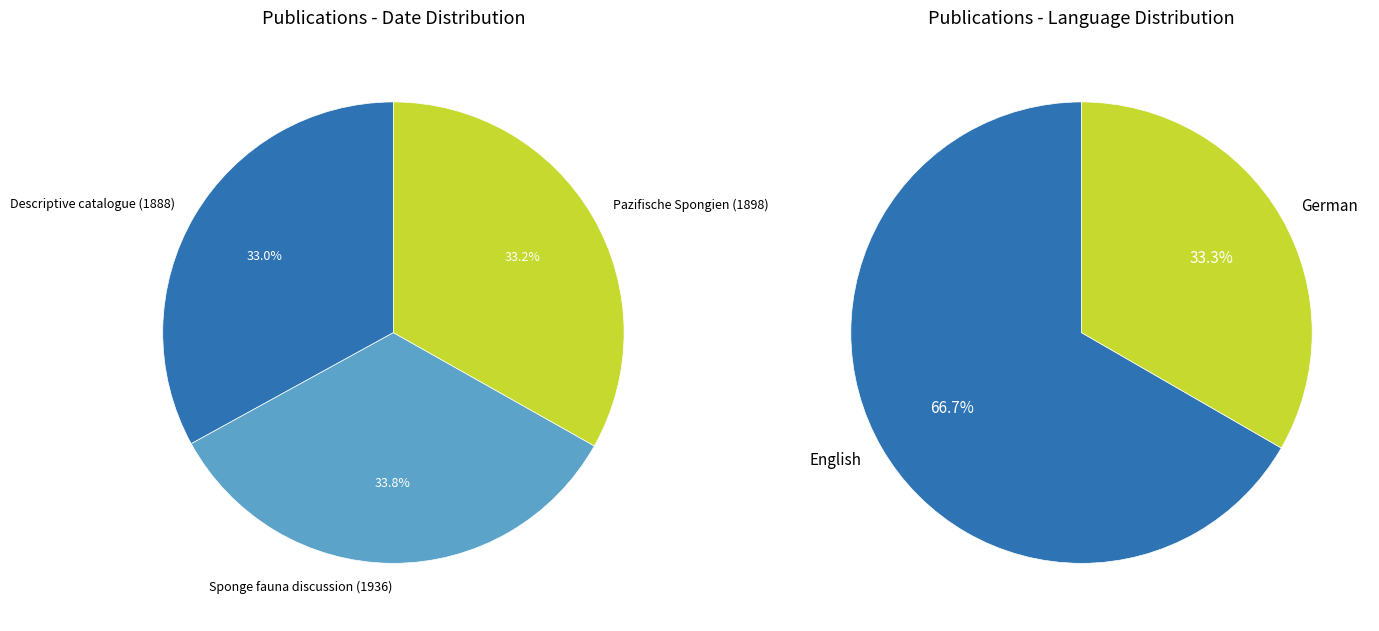

Does any single category account for the majority?

No